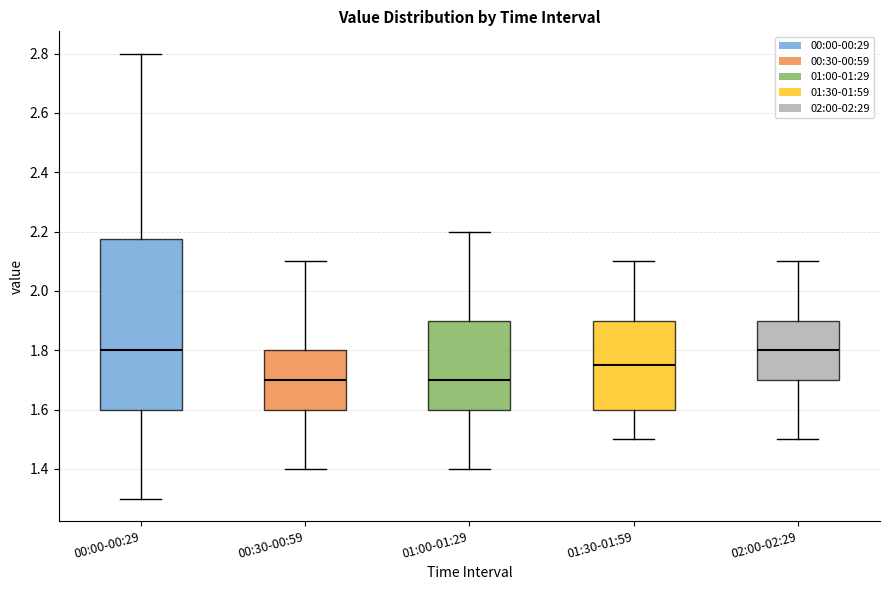

Where does the upper whisker of the box for 01:30-01:59 end on the y-axis? The values are not printed on the chart, so give them approximately, as read against the axis.

2.10